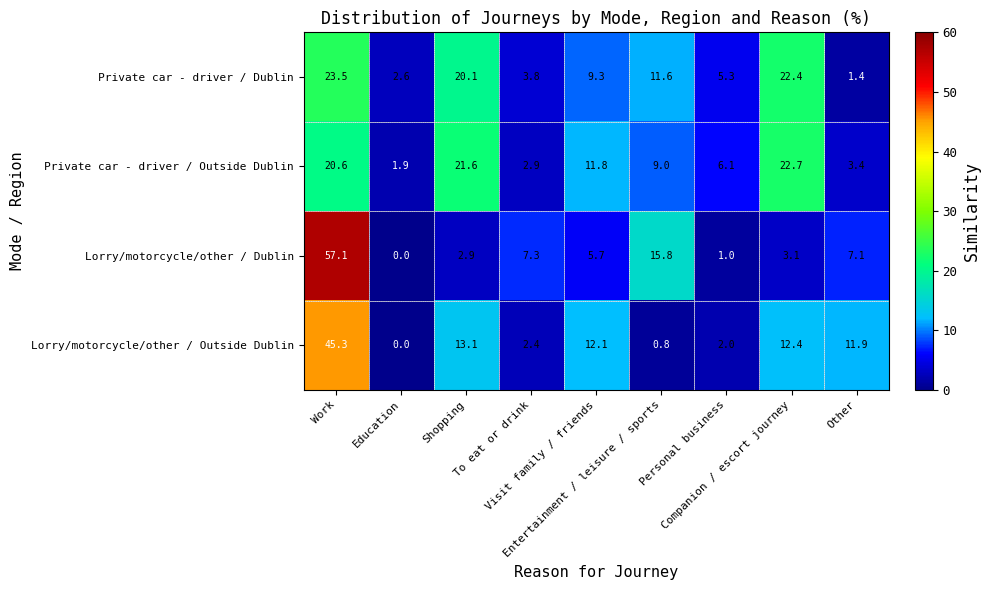

List the series in order of their peak value, highest first.

Lorry/motorcycle/other / Dublin, Lorry/motorcycle/other / Outside Dublin, Private car - driver / Dublin, Private car - driver / Outside Dublin